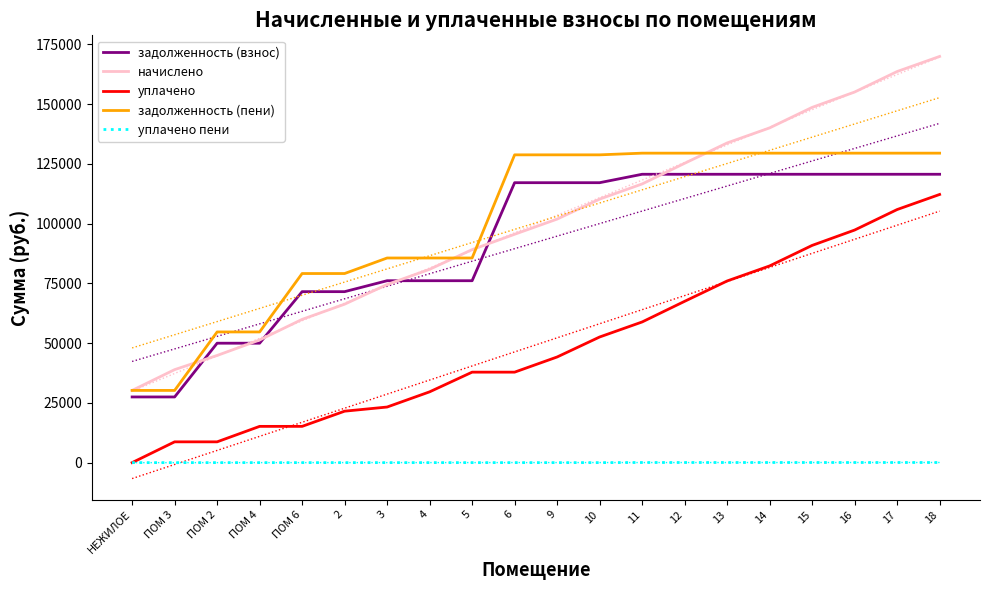

At which category is the sum across all series the highest?

18